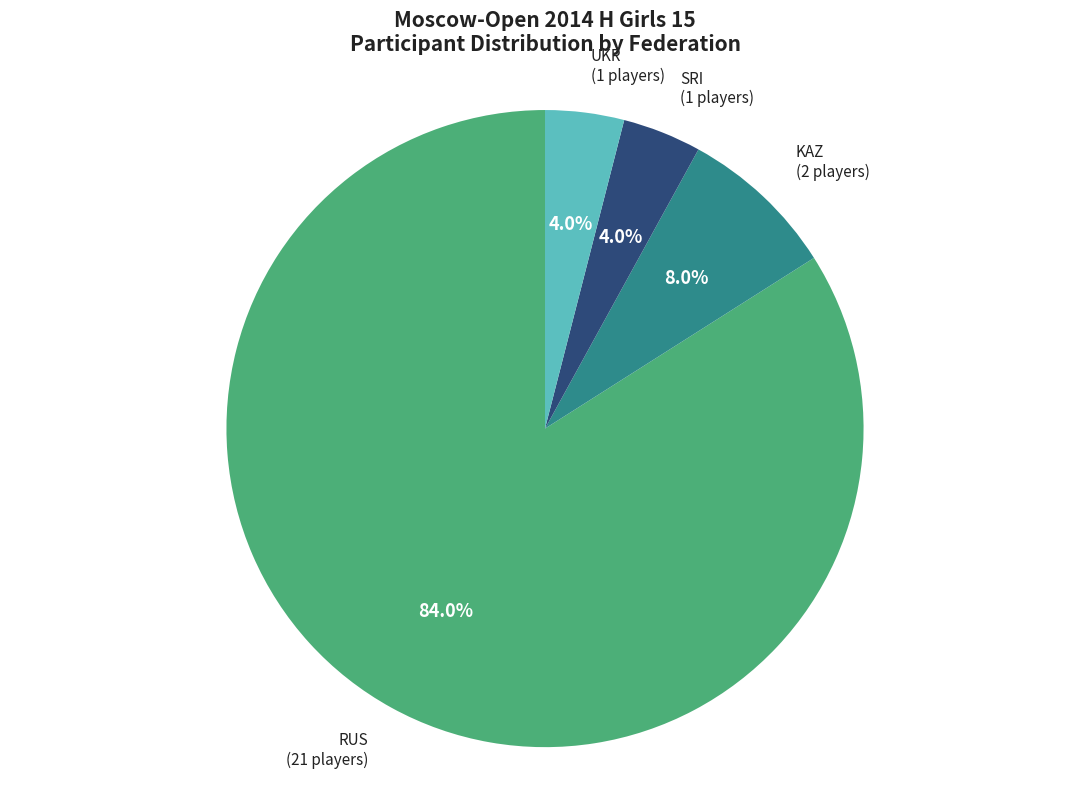

To the nearest percent, what is the difference between the largest and smallest slice percentages?

80%